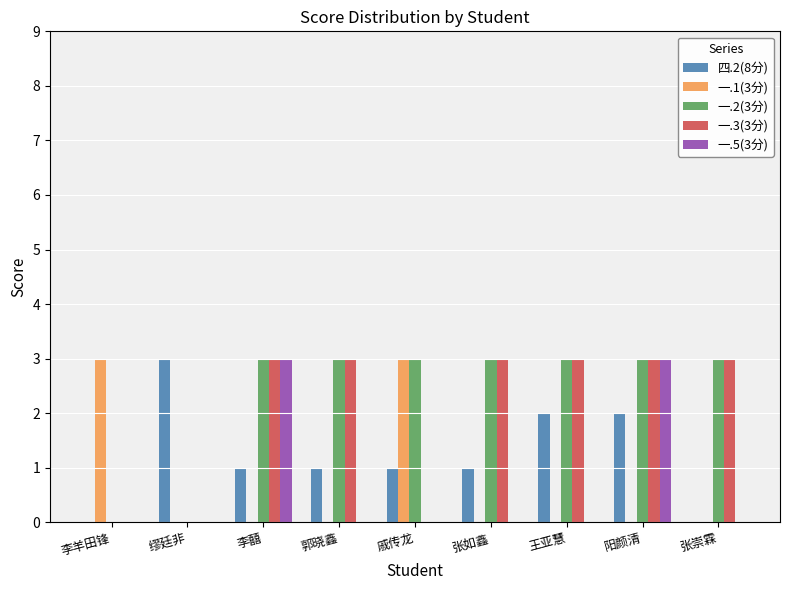

Reading left to right, what are all the values shown in this chart?

四.2(8分): 李羊田锋=0	缪廷非=3	李囍=1	郭晓鑫=1	戚传龙=1	张如鑫=1	王亚慧=2	阳颜清=2	张崇霖=0
一.1(3分): 李羊田锋=3	缪廷非=0	李囍=0	郭晓鑫=0	戚传龙=3	张如鑫=0	王亚慧=0	阳颜清=0	张崇霖=0
一.2(3分): 李羊田锋=0	缪廷非=0	李囍=3	郭晓鑫=3	戚传龙=3	张如鑫=3	王亚慧=3	阳颜清=3	张崇霖=3
一.3(3分): 李羊田锋=0	缪廷非=0	李囍=3	郭晓鑫=3	戚传龙=0	张如鑫=3	王亚慧=3	阳颜清=3	张崇霖=3
一.5(3分): 李羊田锋=0	缪廷非=0	李囍=3	郭晓鑫=0	戚传龙=0	张如鑫=0	王亚慧=0	阳颜清=3	张崇霖=0